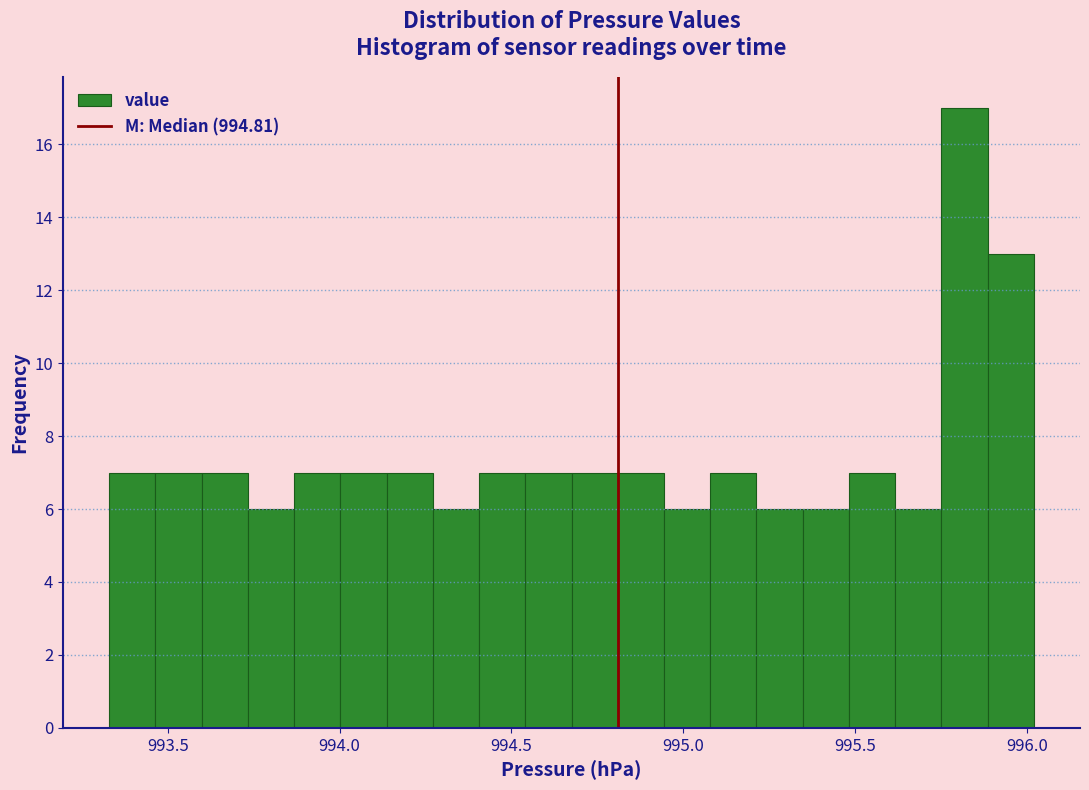

Read against the x-axis, roughly where is the centre of the tallest bar?

995.80